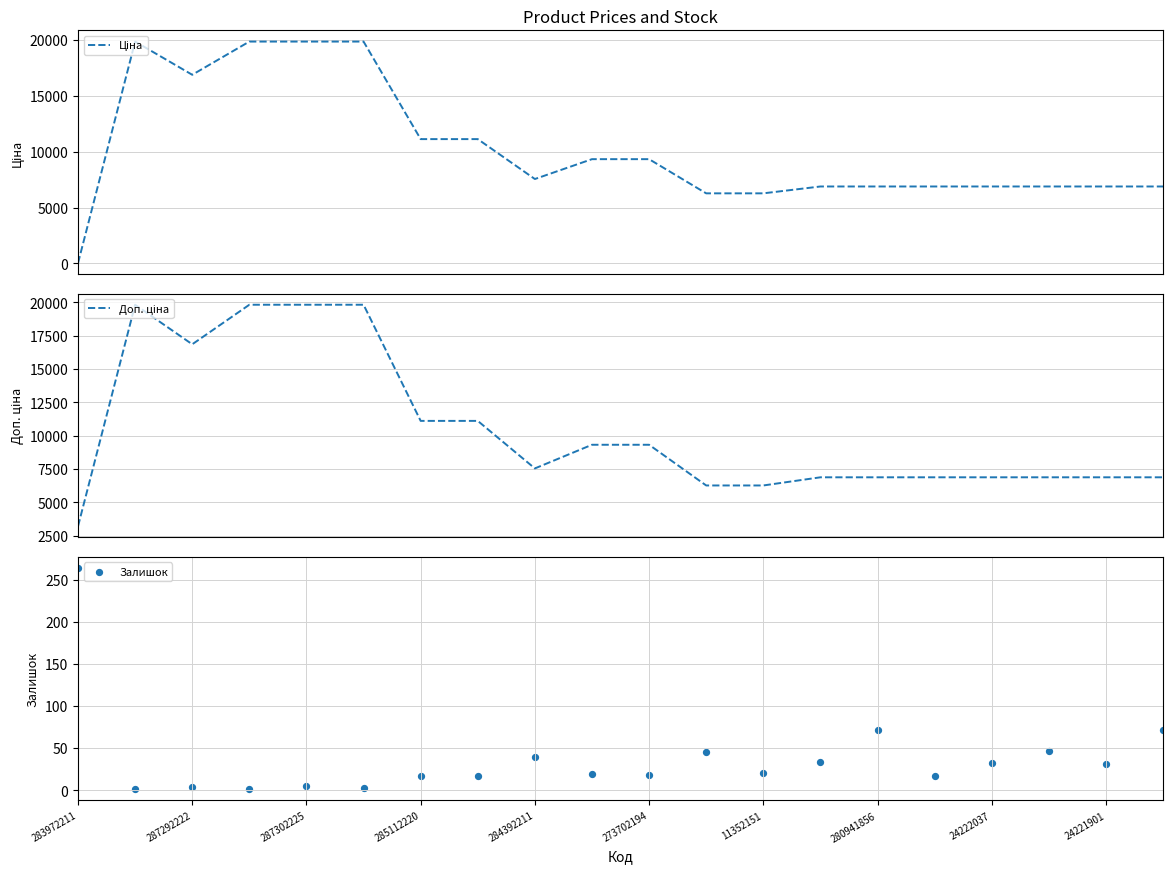

Which series has the largest total across all categories?

Доп. ціна